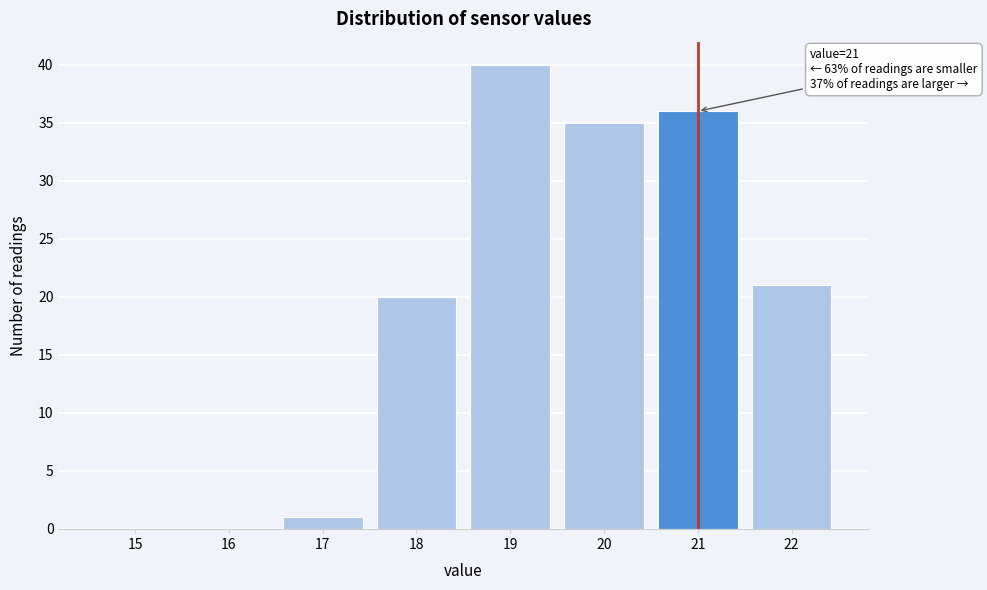

Reading right to left, list all the values displayed in this chart.

22=21	21=36	20=35	19=40	18=20	17=1	16=0	15=0